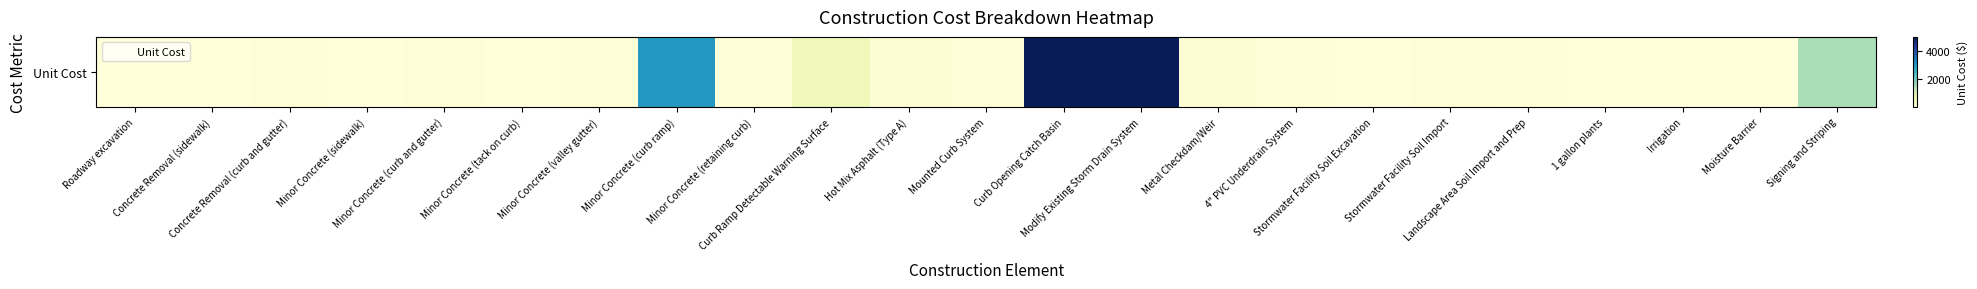

At which category does the chart reach its peak across all series?

Curb Opening Catch Basin